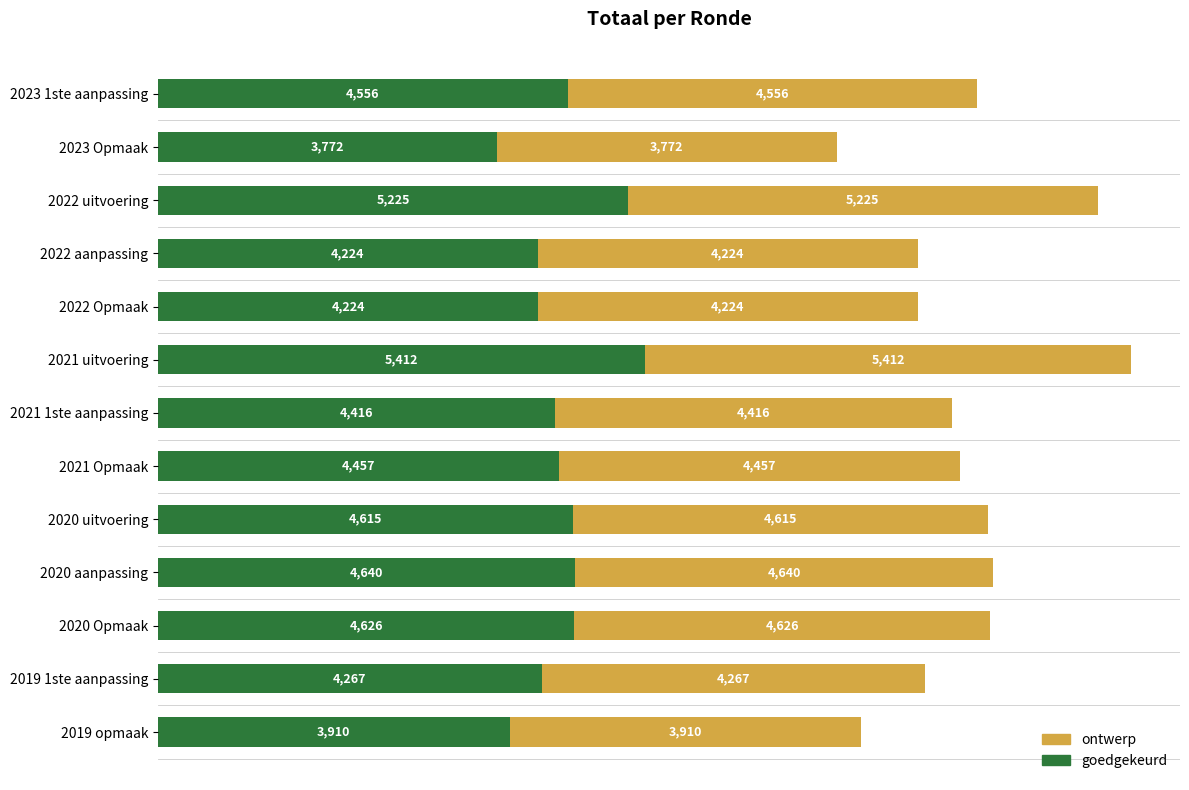

True or false: goedgekeurd has a value of 4556.0 at 2023 1ste aanpassing.

True